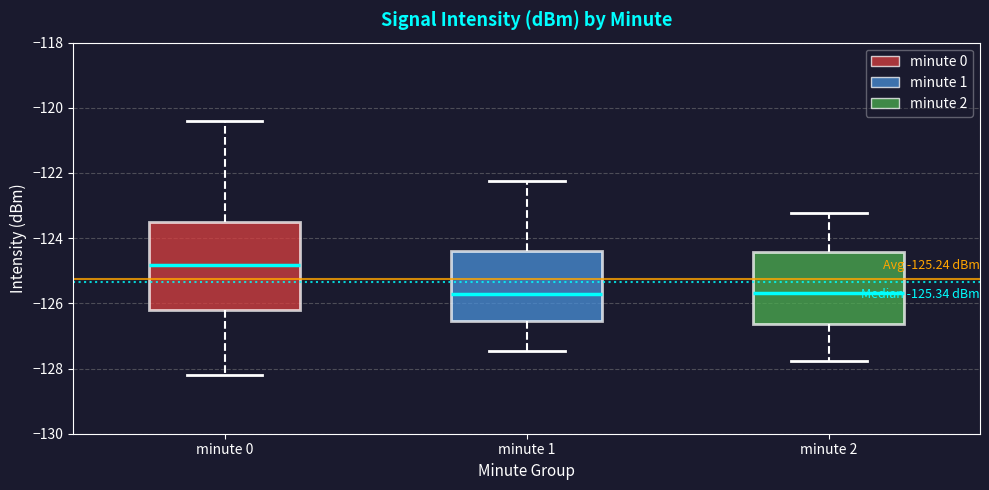

Which box is the tallest, from its lower edge to its upper edge?

minute 0